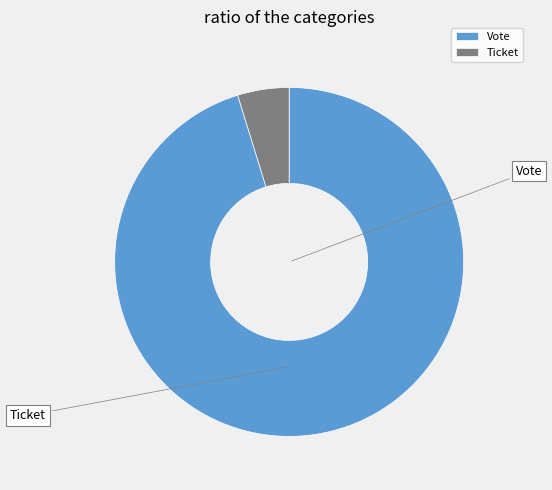

Is the sum of Vote and Ticket greater than half?

Yes